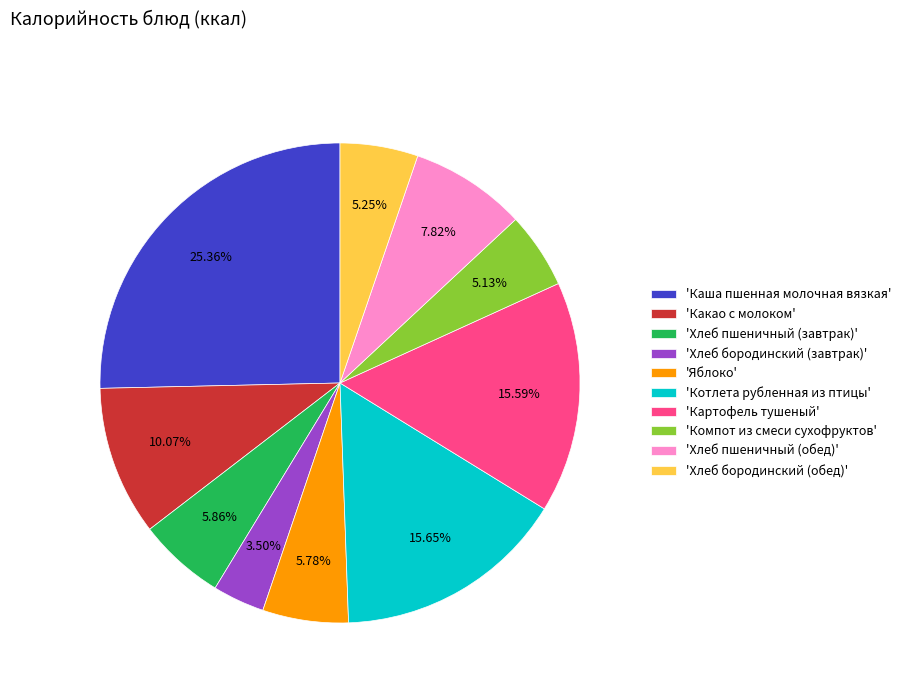

Which slice is the smallest?

'Хлеб бородинский (завтрак)'